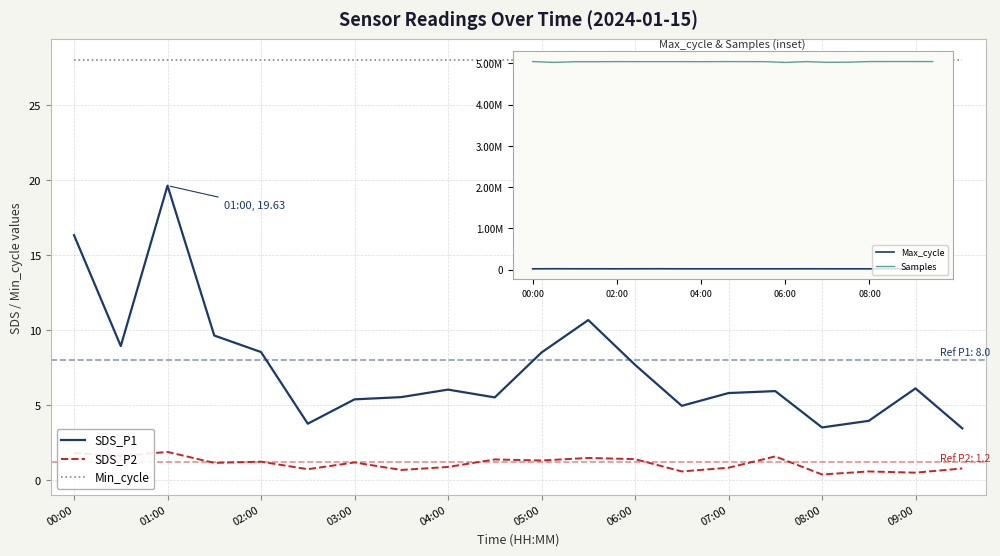

At 17, list the series in order from largest to smallest.

Samples, Max_cycle, Min_cycle, SDS_P1, SDS_P2